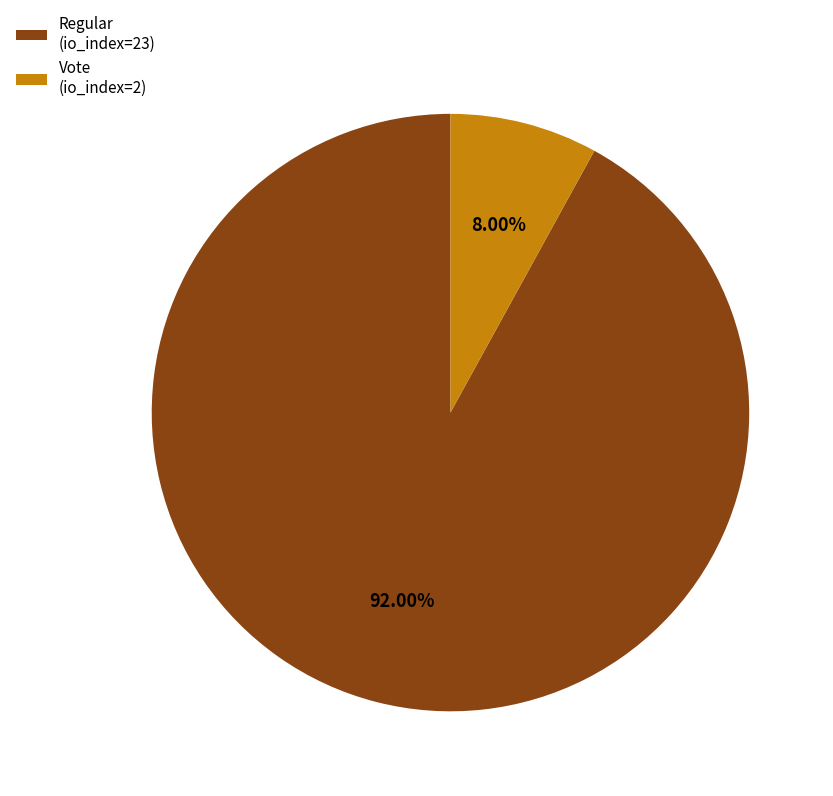

Does any single category account for the majority?

Yes